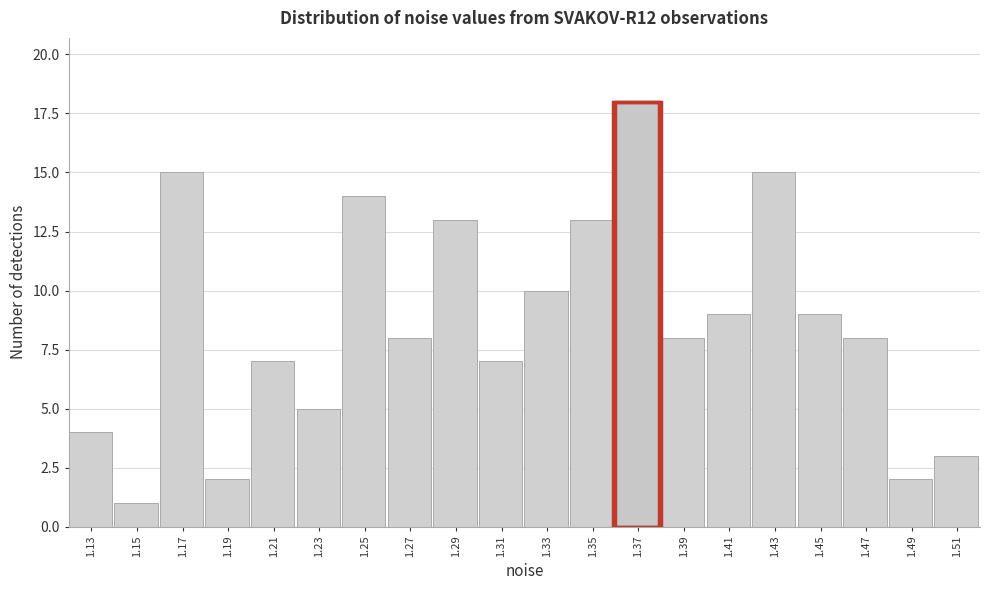

Reading right to left, what are all the values shown in this chart?

1.51=3	1.49=2	1.47=8	1.45=9	1.43=15	1.41=9	1.39=8	1.37=18	1.35=13	1.33=10	1.31=7	1.29=13	1.27=8	1.25=14	1.23=5	1.21=7	1.19=2	1.17=15	1.15=1	1.13=4